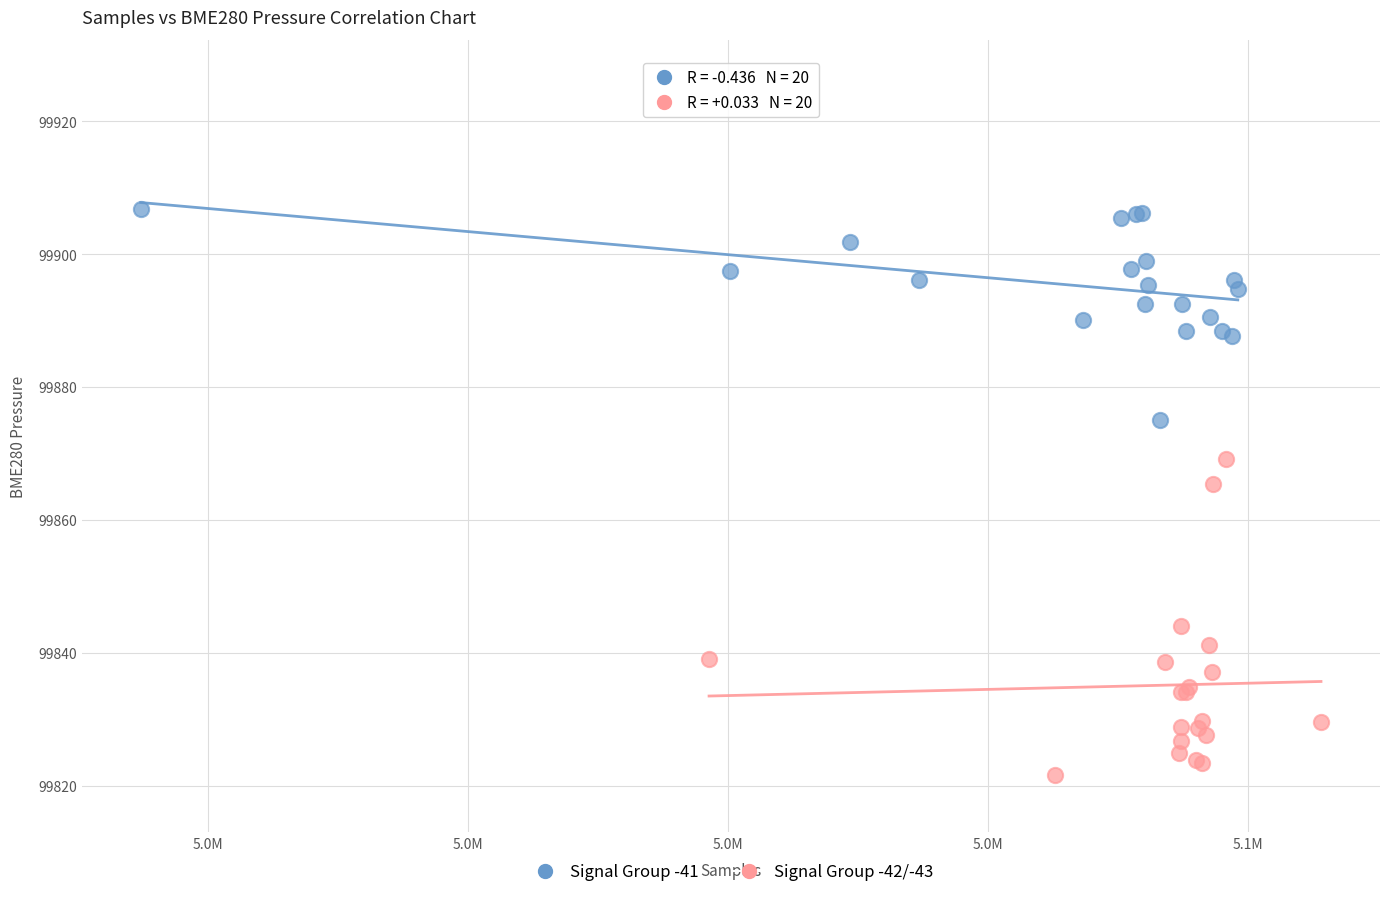

Which series reaches the minimum Y coordinate?

Signal Group -42/-43